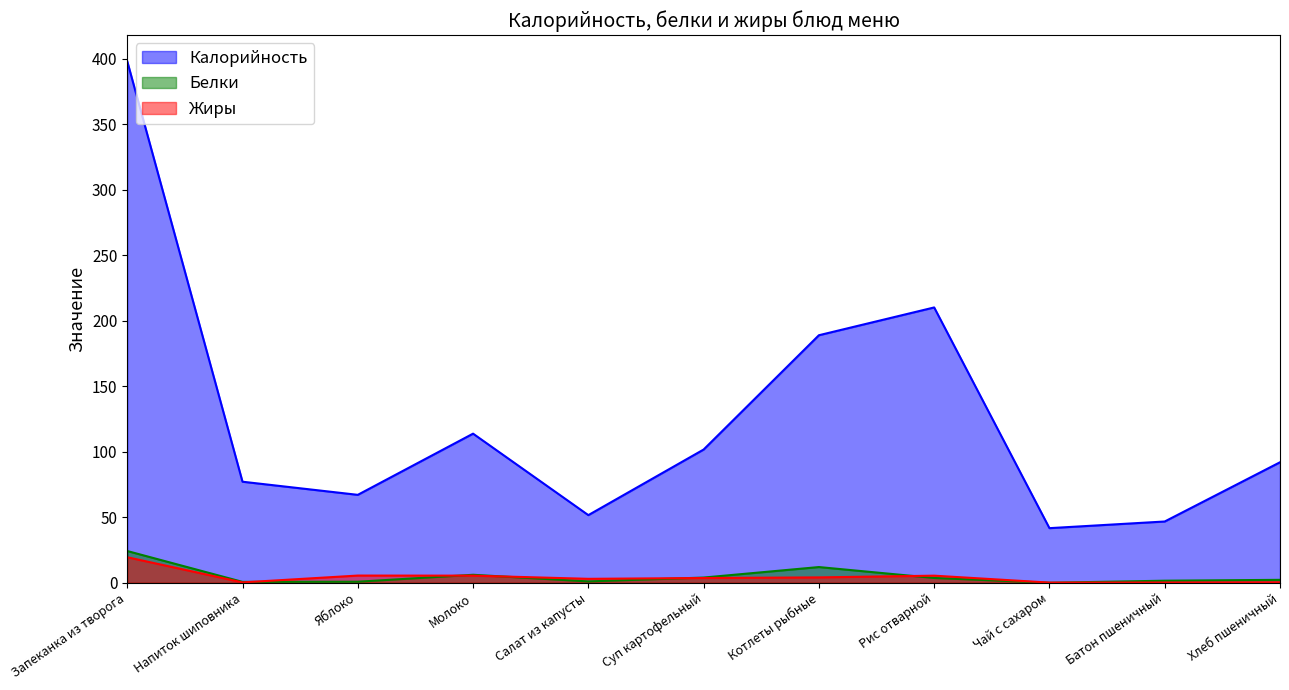

Is the value of Белки at Чай с сахаром greater than the value of Калорийность at Суп картофельный?

No